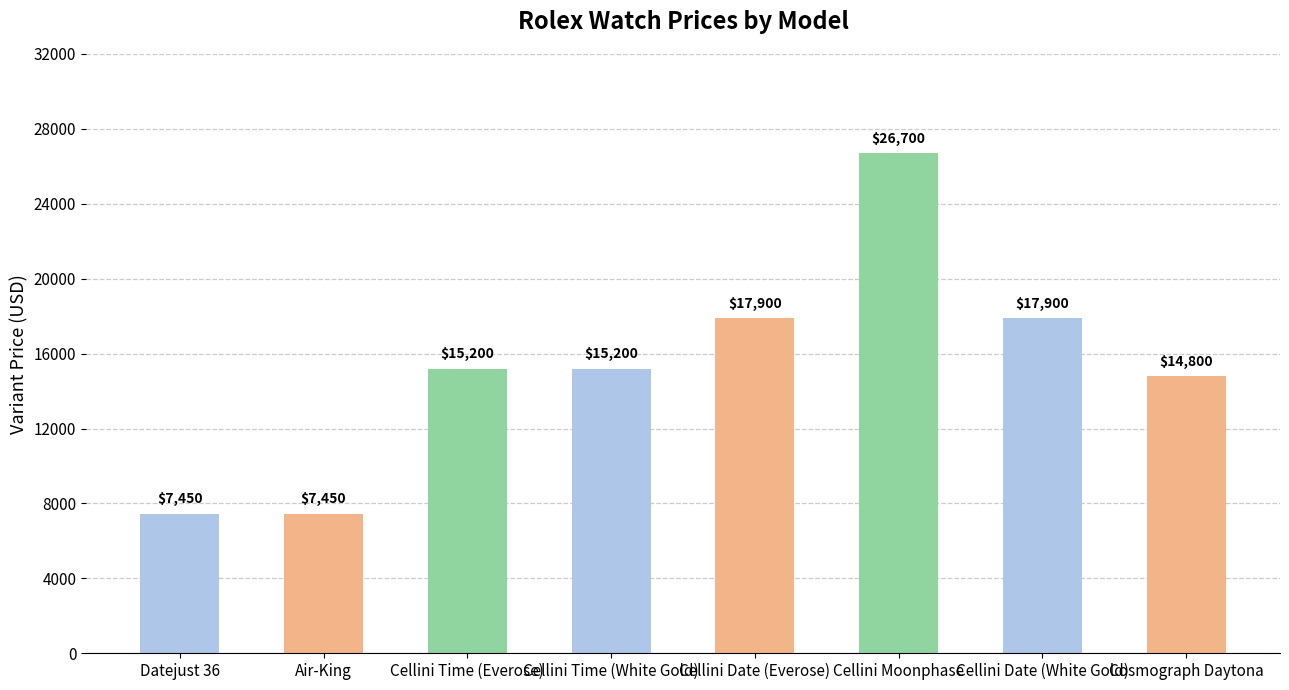

Count the number of categories in the chart.

8